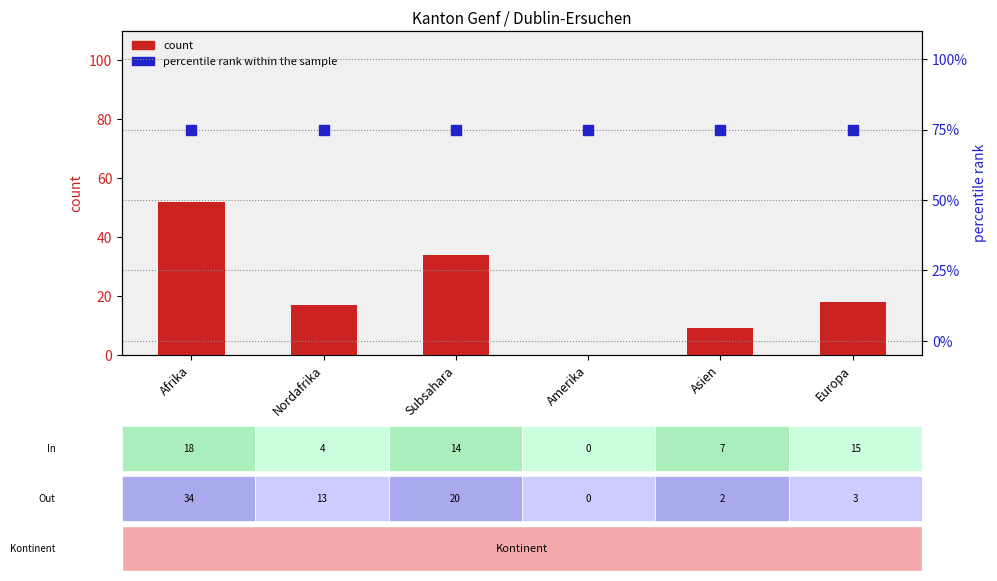

Which series reaches the minimum Y coordinate?

Total Dublin-Verfahren